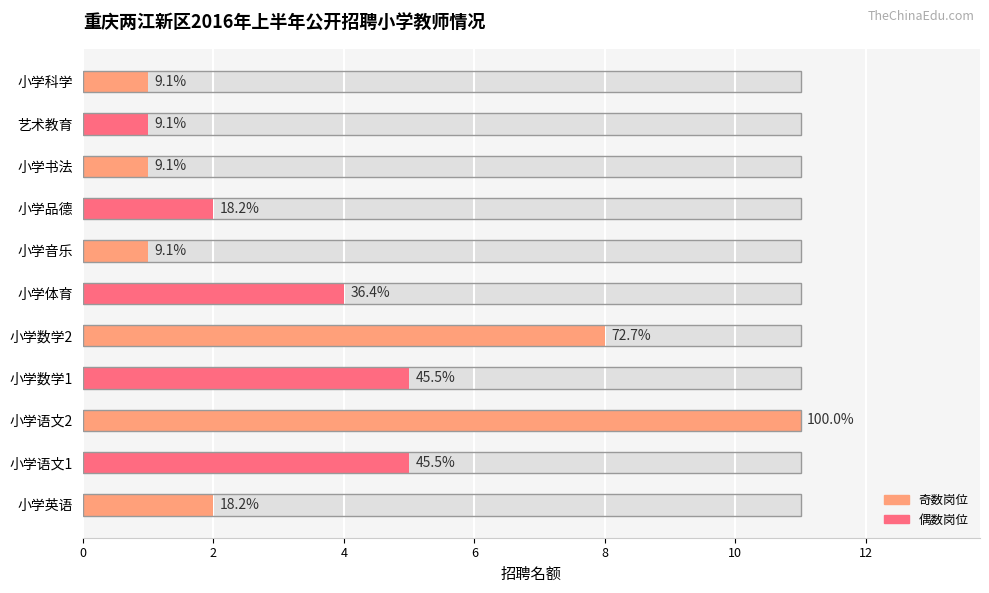

Reading left to right, list all the values displayed in this chart.

2	5	11	5	8	4	1	2	1	1	1